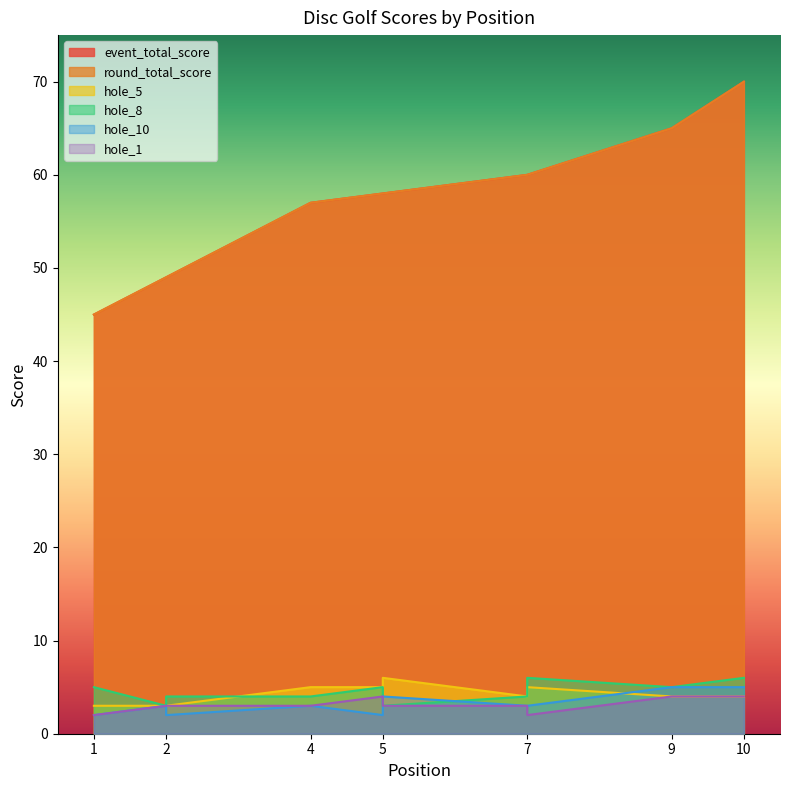

Is the value of hole_5 at 2 greater than the value of round_total_score at 5?

No